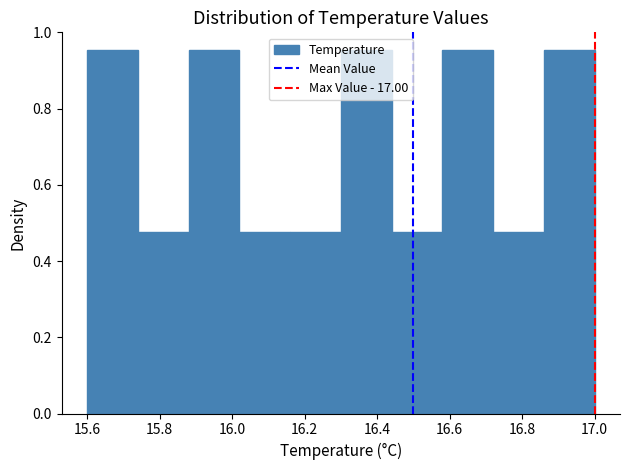

What is the height of the bar covering 16.02 to 16.16 on the x-axis? The values are not printed on the chart, so give them approximately, as read against the axis.

0.48